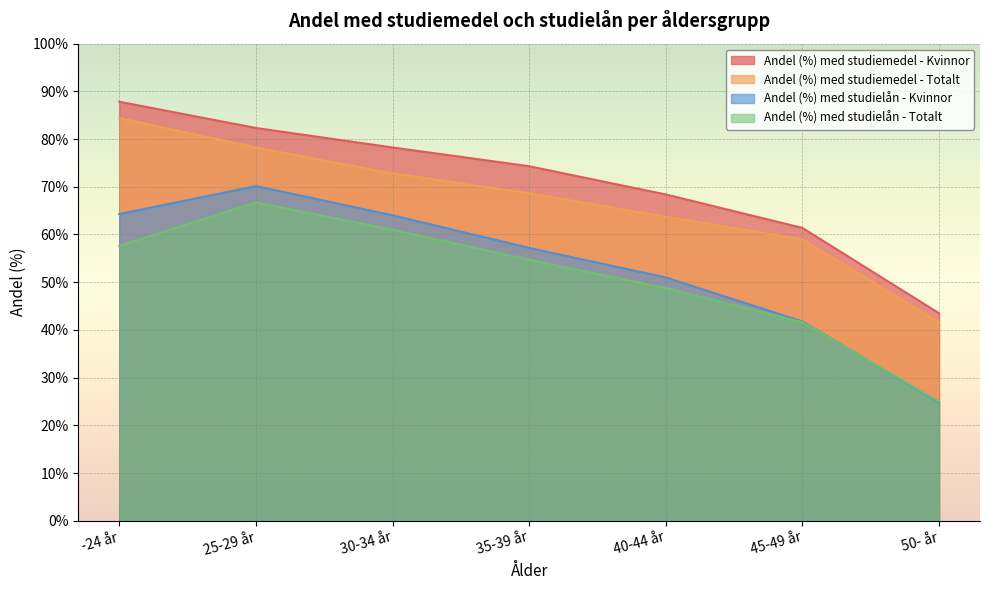

What position from the left is 30-34 år?

3